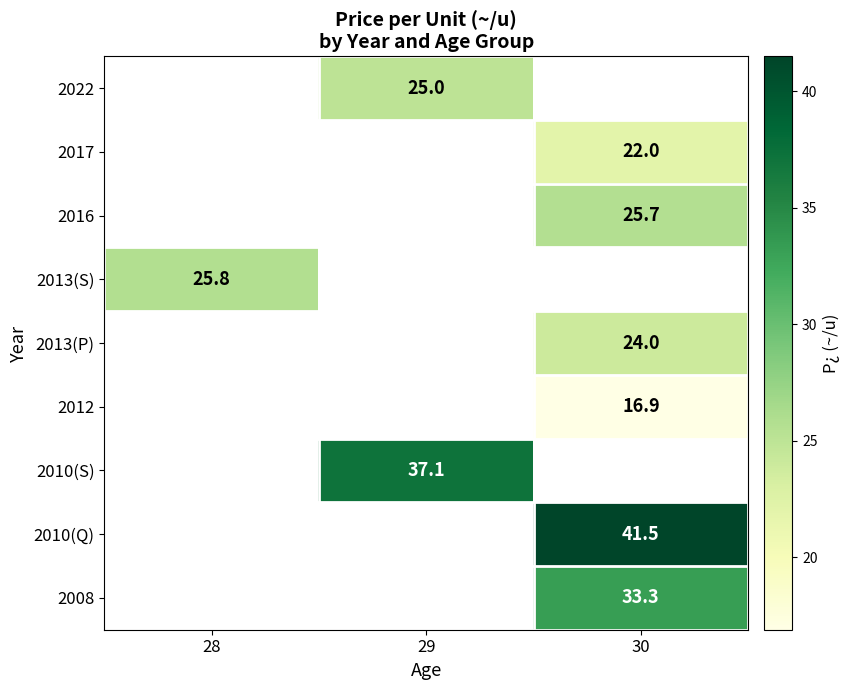

The value of 2013(S) at 28 is 25.8. True or false?

True